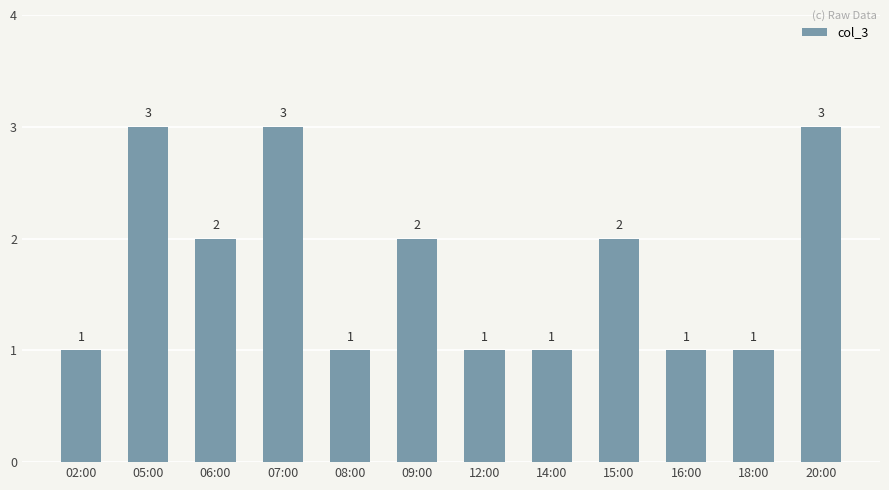

What is the average value?

2